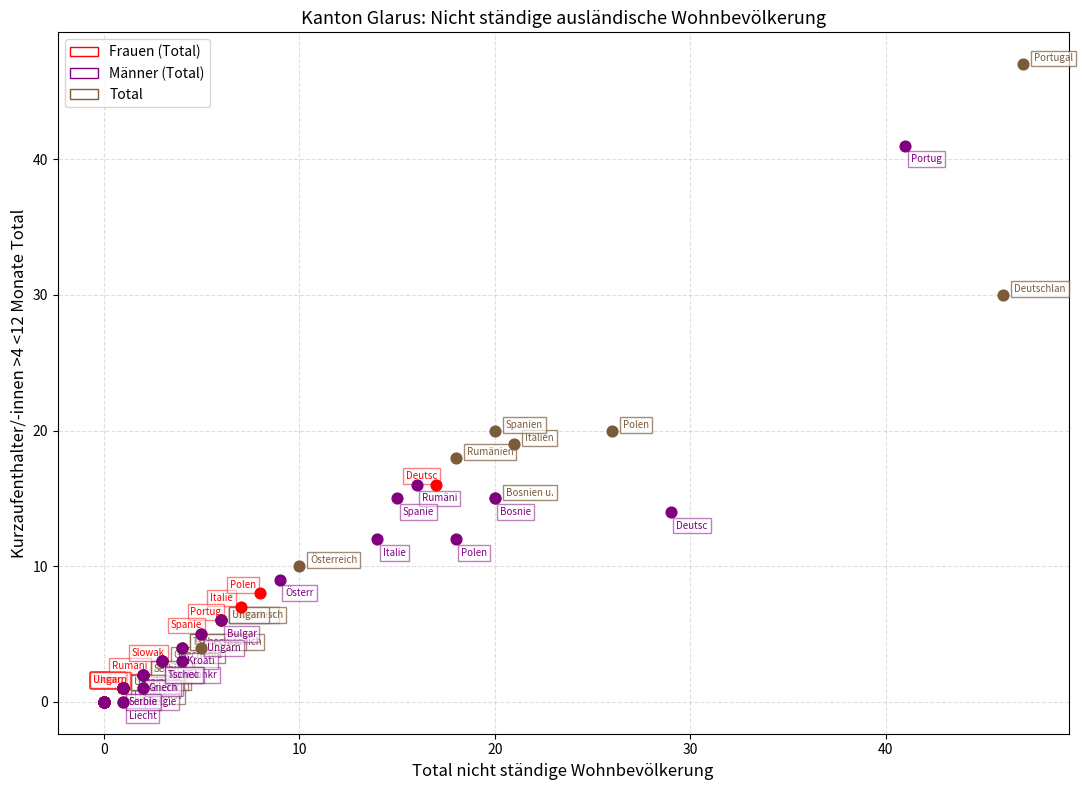

Which series contains the highest Y value?

Total